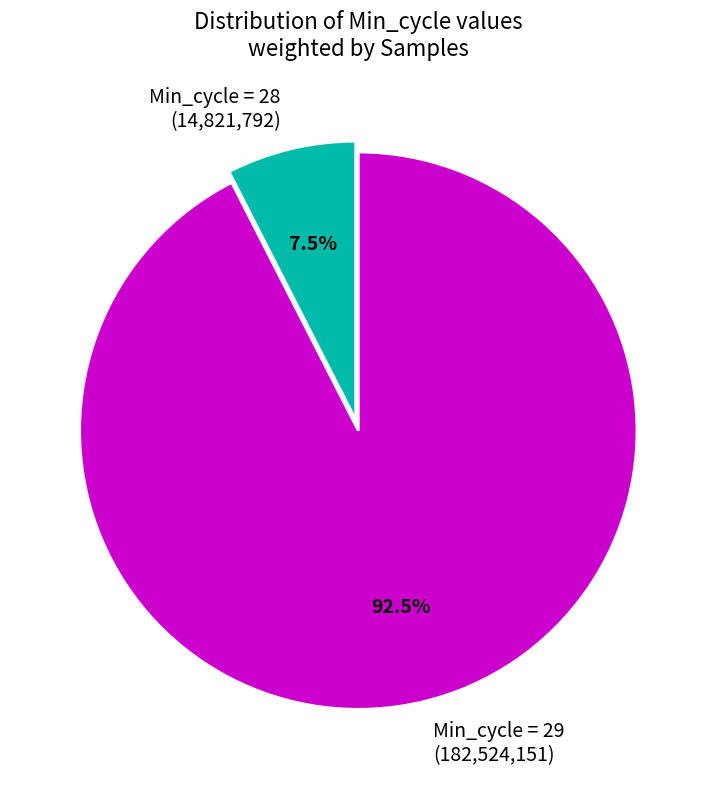

Which category has the biggest portion of the pie?

Min_cycle = 29 (182,524,151)